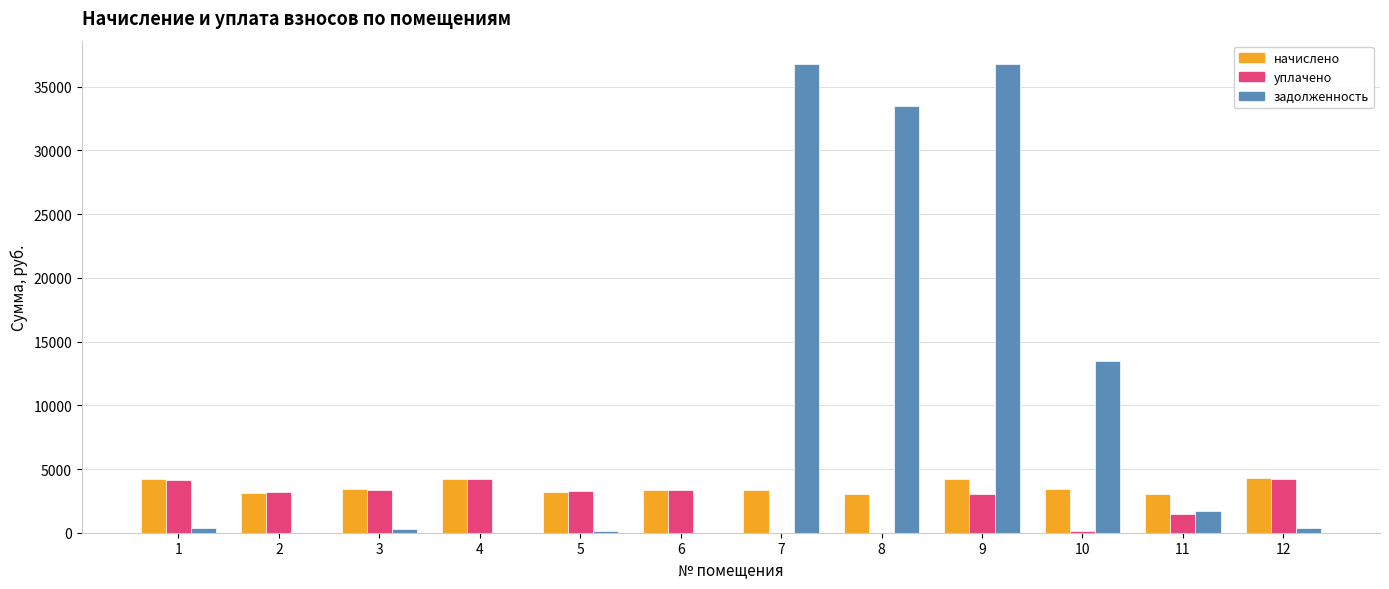

Is the value of начислено at 7 greater than the value of задолженность at 9?

No